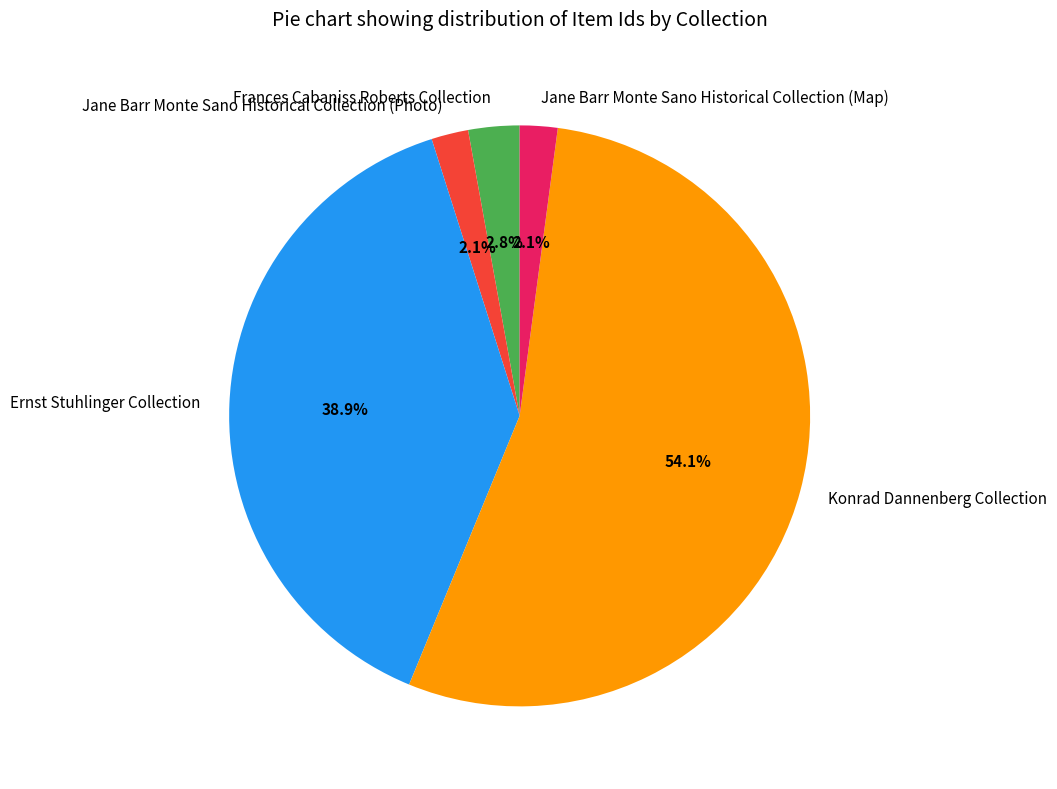

Combined, do Frances Cabaniss Roberts Collection and Ernst Stuhlinger Collection account for over 50%?

No